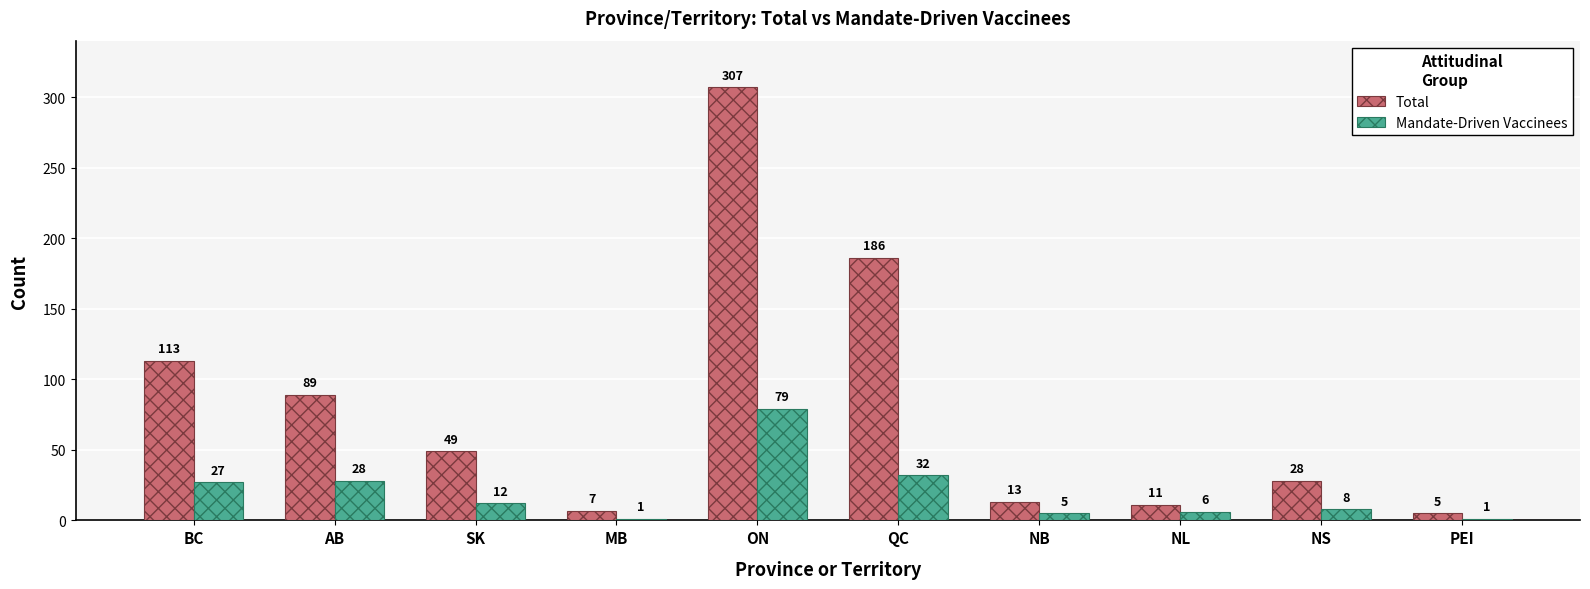

What is the difference between the Total values at NL and QC?

175